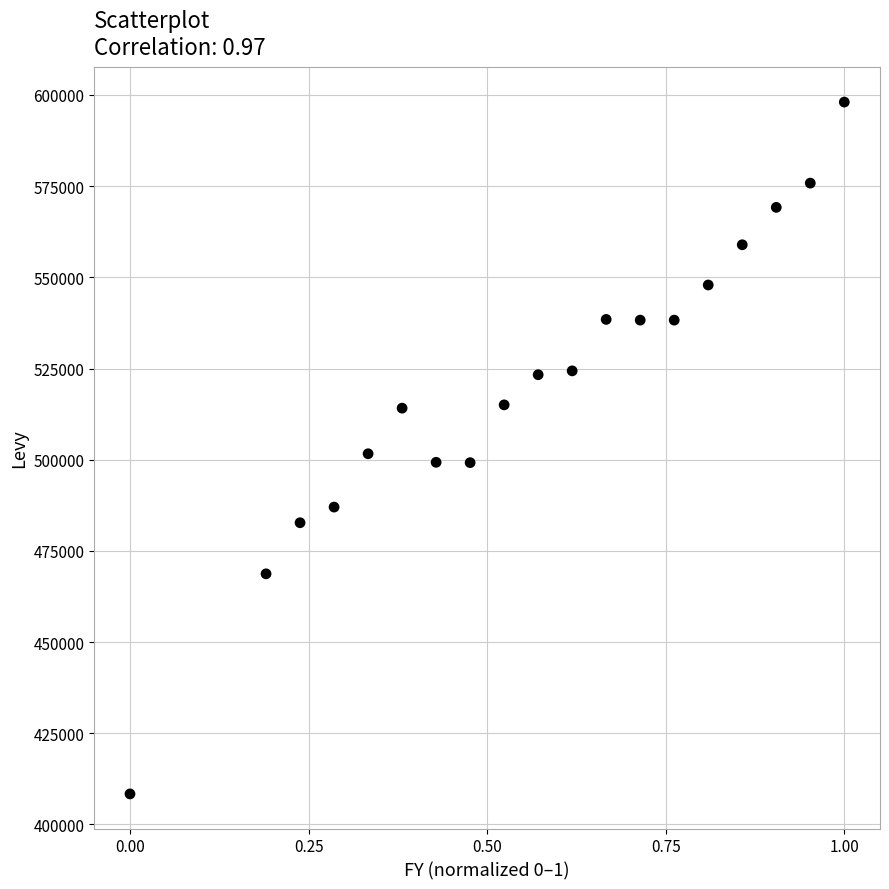

What is the range of Y values (max minus min)?

189685